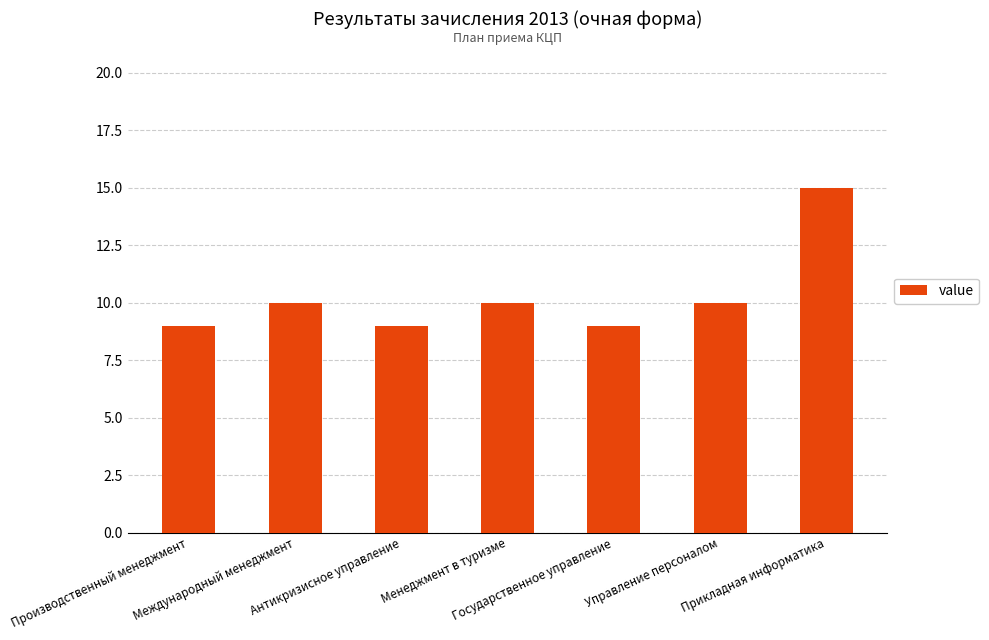

What is the minimum value shown in the chart?

9